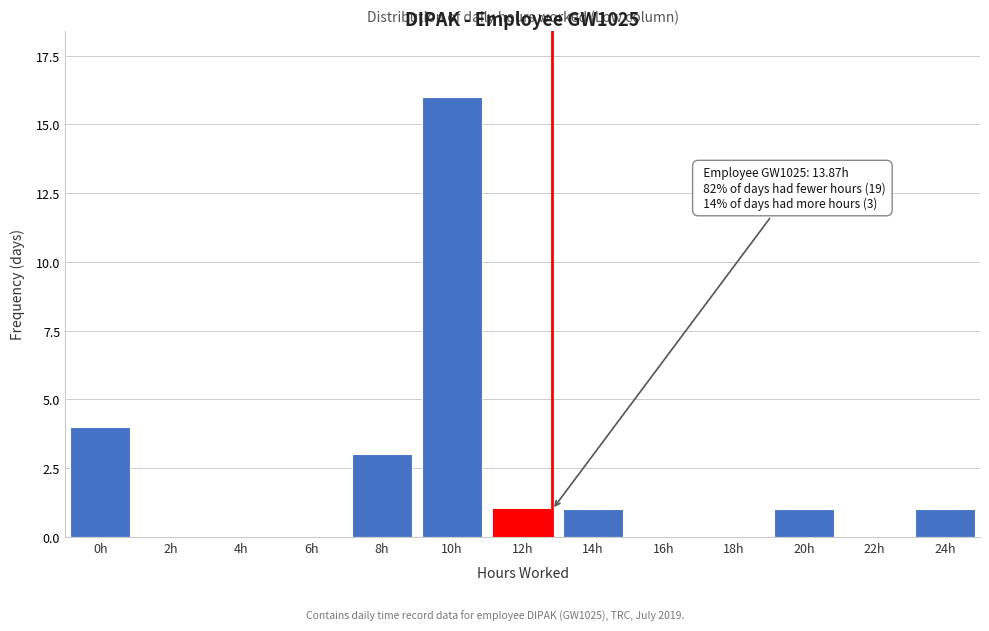

Reading left to right, transcribe all the data shown in this chart.

0h=4	2h=0	4h=0	6h=0	8h=3	10h=16	12h=1	14h=1	16h=0	18h=0	20h=1	22h=0	24h=1